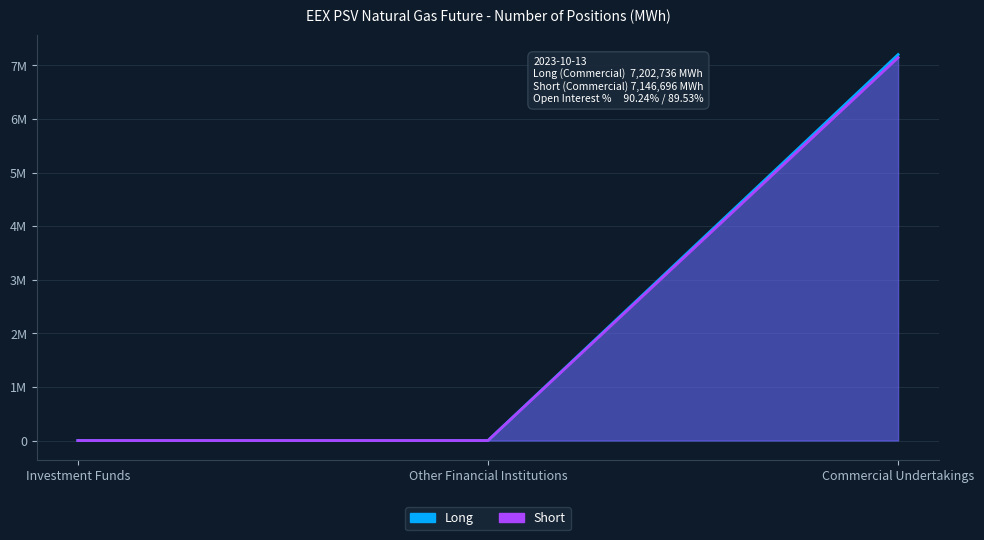

What are all the series names shown in the legend?

Long, Short